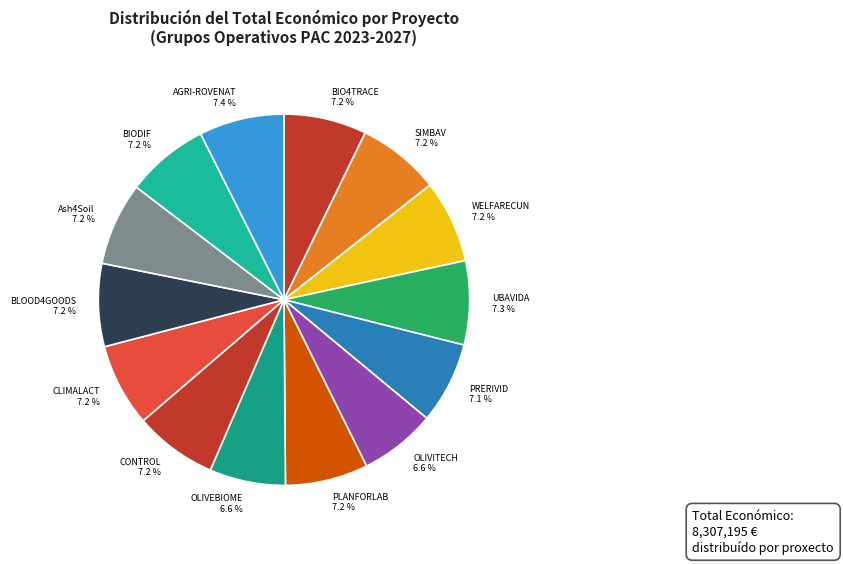

True or false: BIO4TRACE accounts for 7% of the total.

True